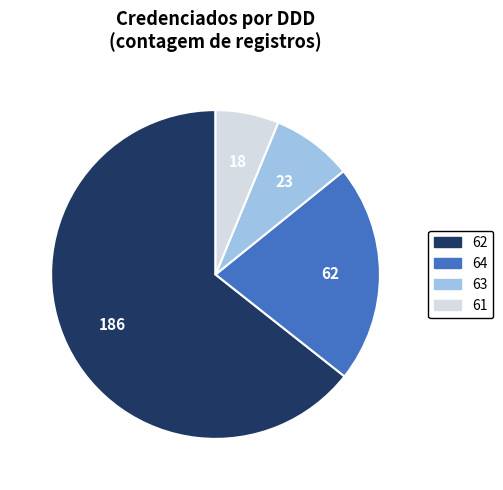

How many slices are in this pie chart?

4